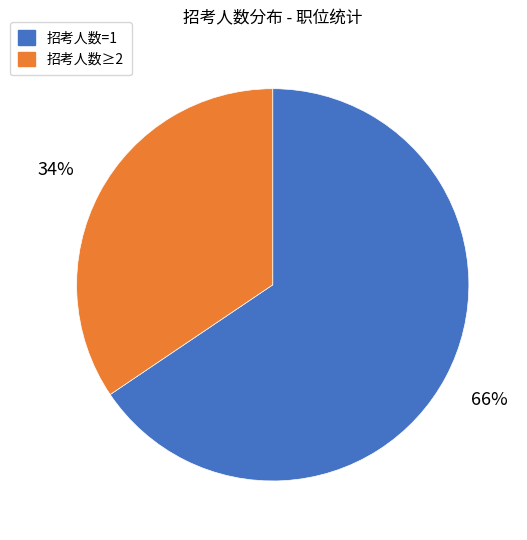

To the nearest percent, what is the average slice percentage?

50%